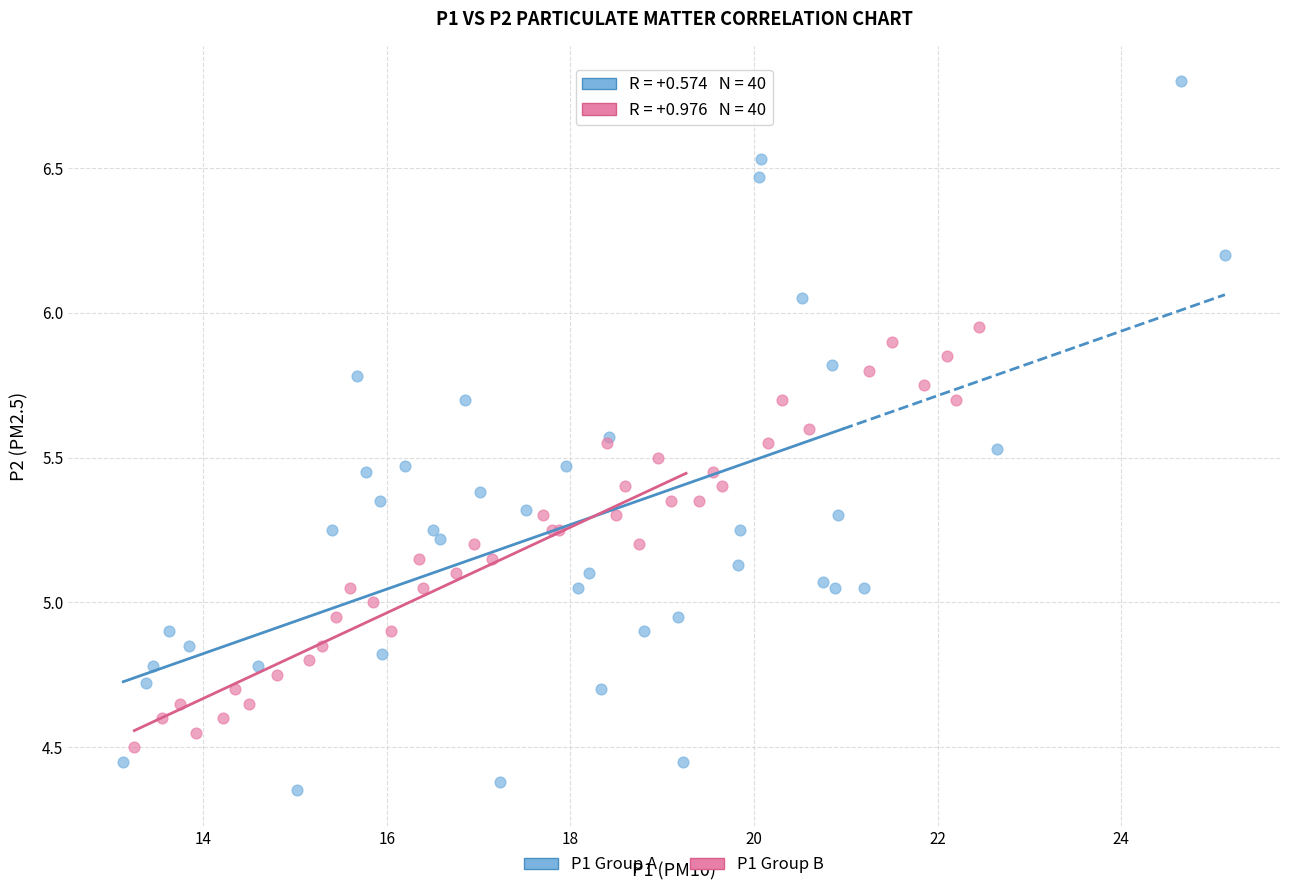

Which series reaches the maximum Y coordinate?

P1 Group A